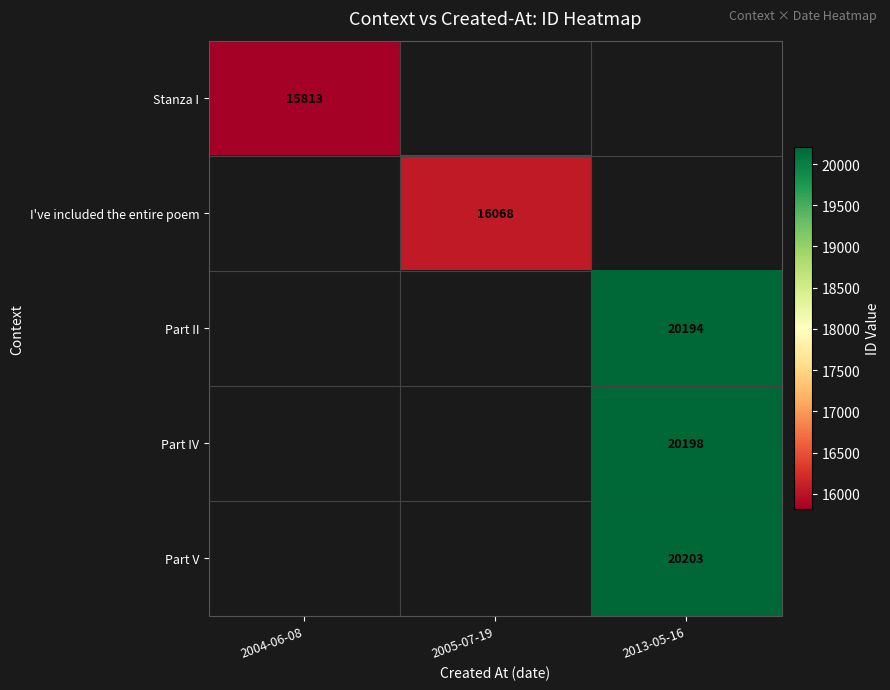

Which category has the lowest value across all series?

2004-06-08